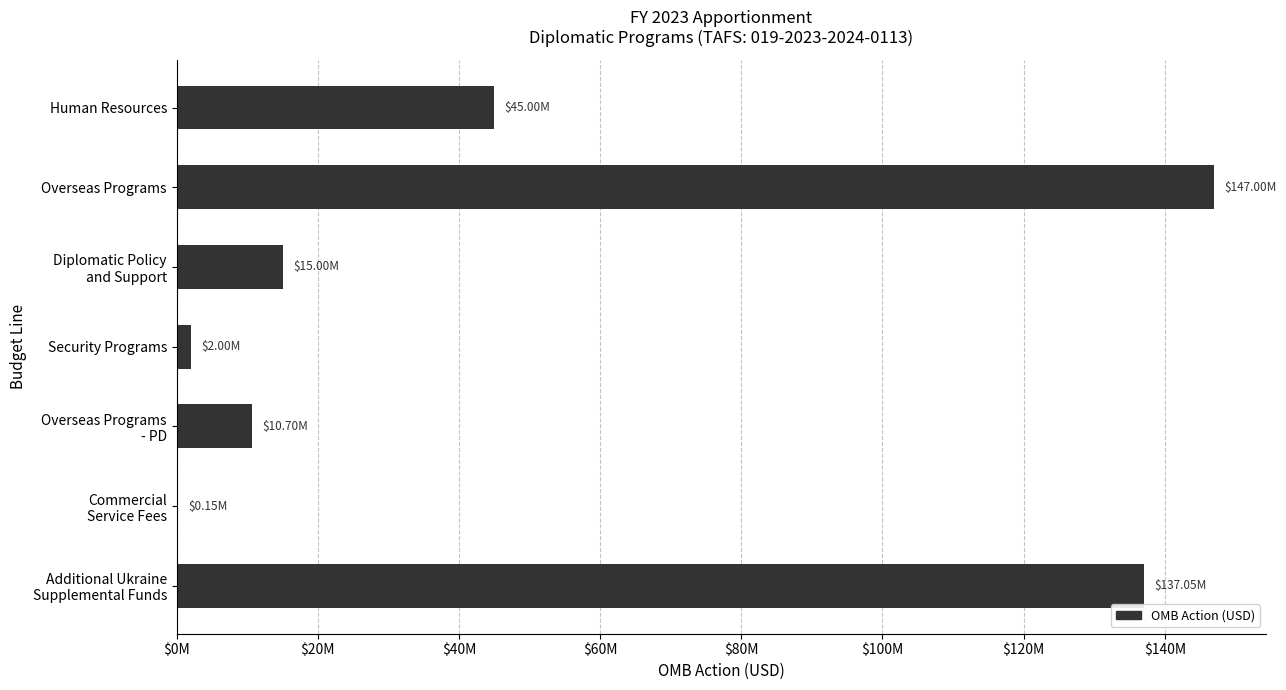

Are the bars horizontal?

Yes